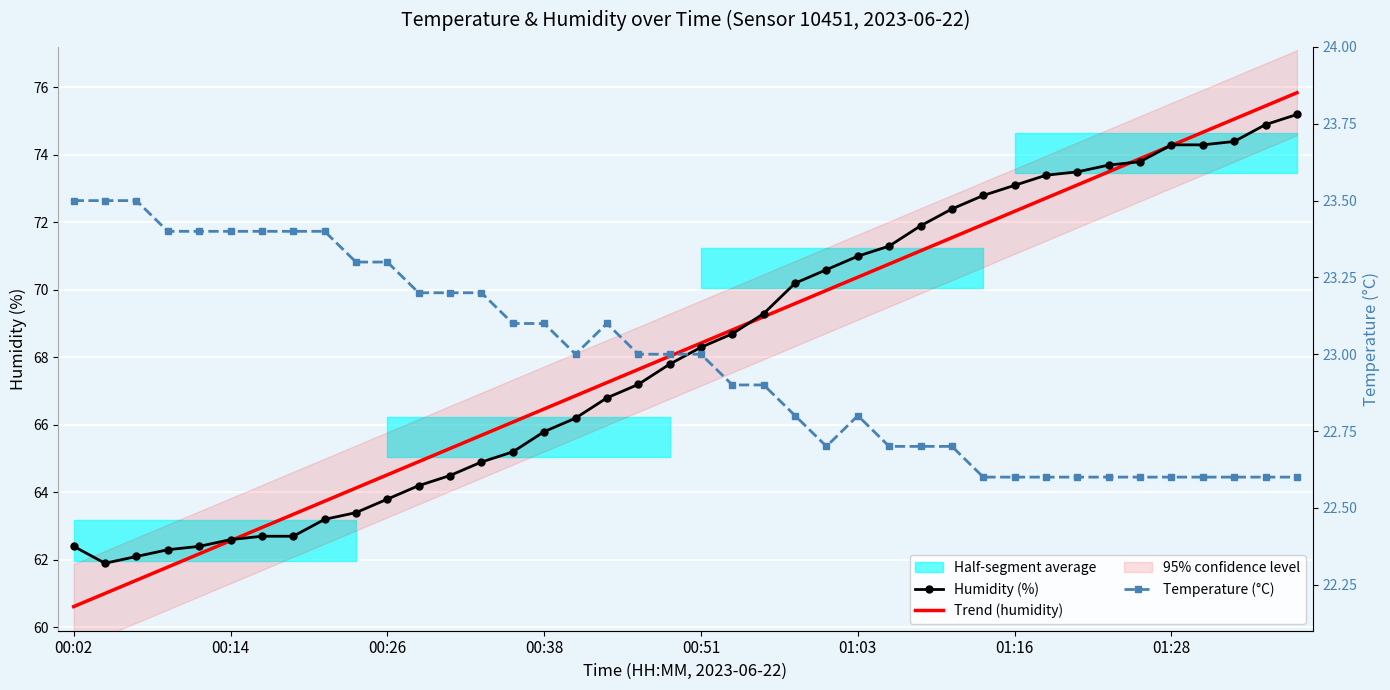

Rank the series by their maximum value, from lowest to highest.

Temperature (°C), Humidity (%), Trend (humidity)